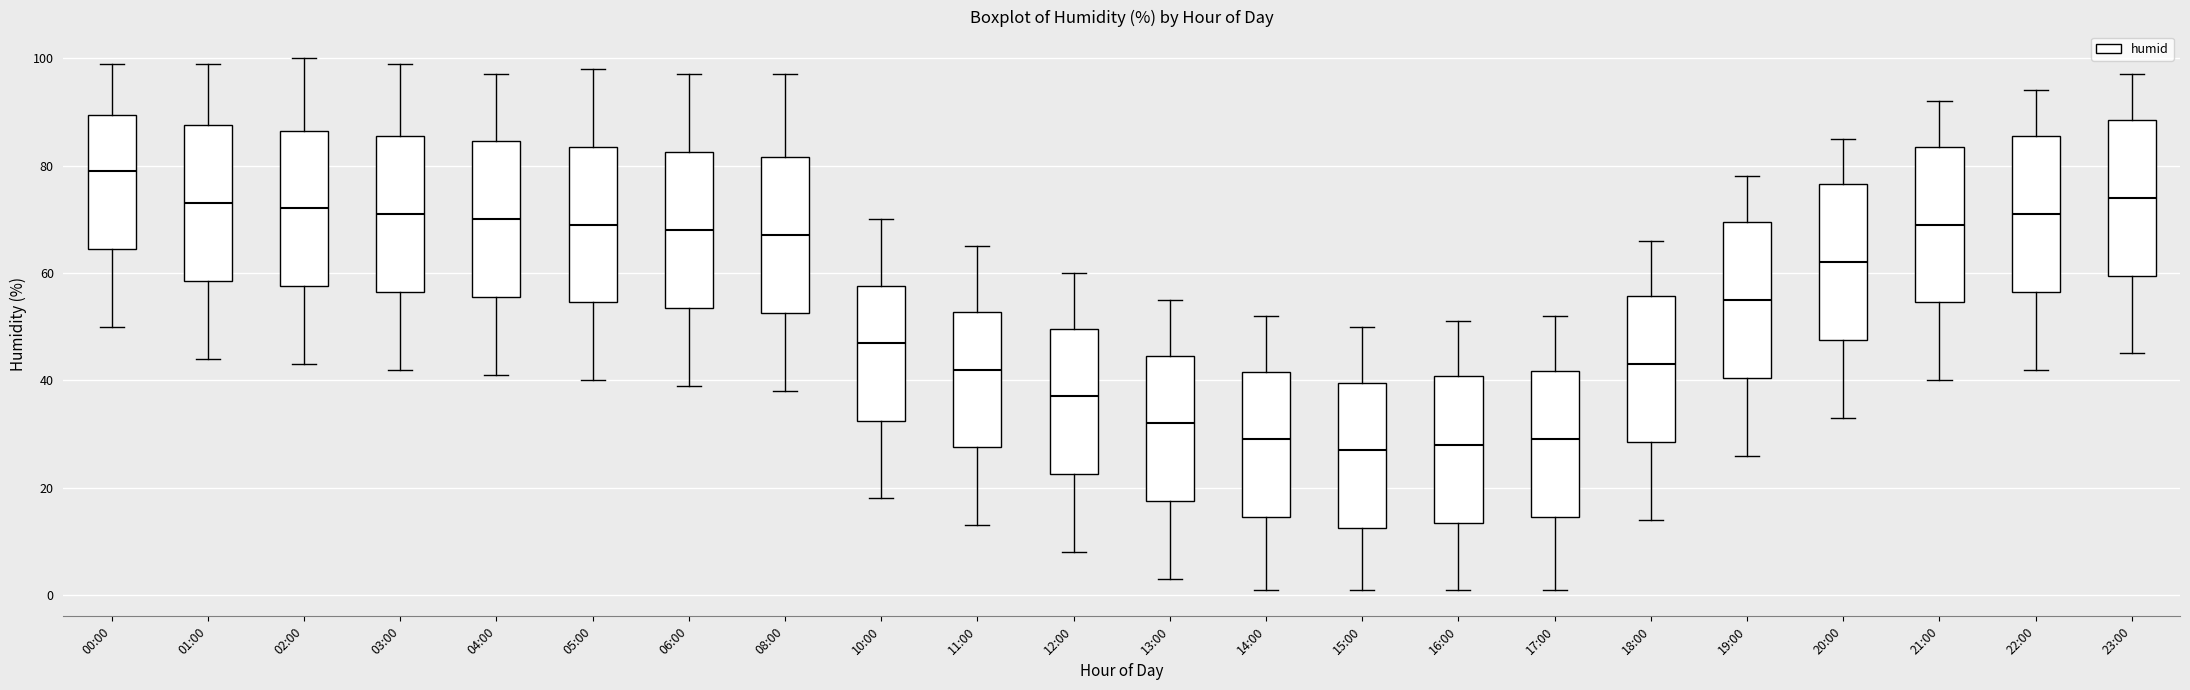

Where does the median line of the box for 17:00 sit on the y-axis? The values are not printed on the chart, so give them approximately, as read against the axis.

30